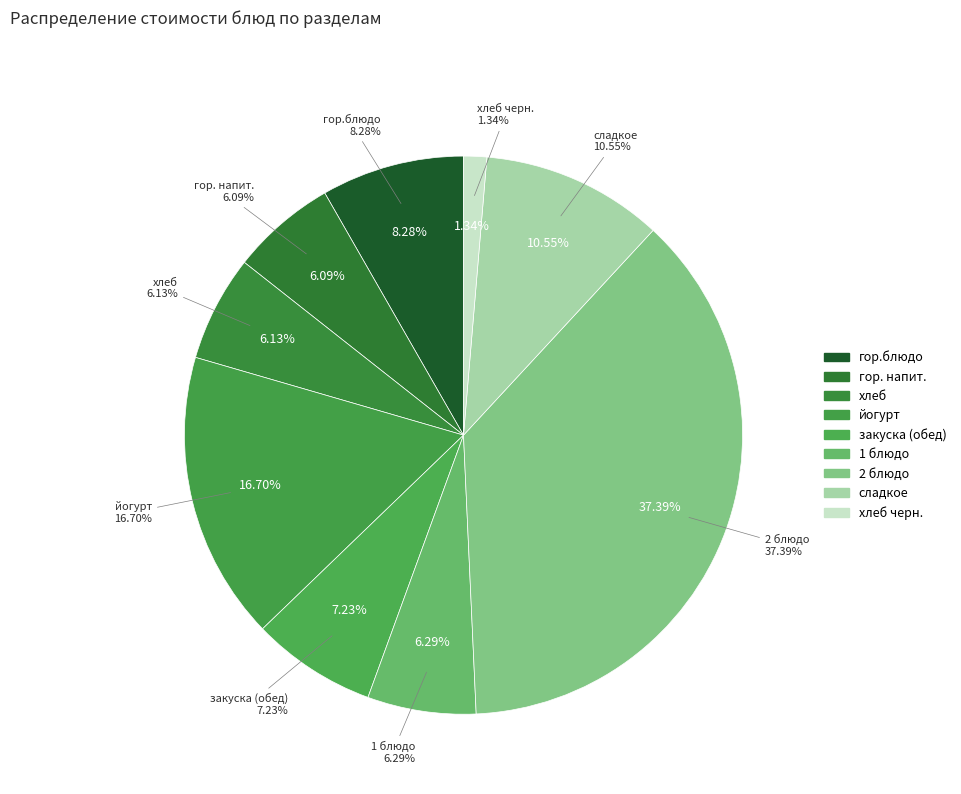

Does any single category account for the majority?

No